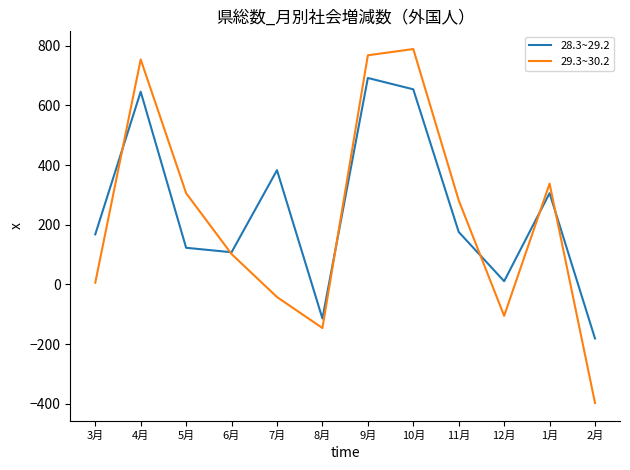

Reading left to right, what are all the values shown in this chart?

28.3~29.2: 168	646	123	108	383	-114	692	654	176	11	306	-181
29.3~30.2: 6	754	306	102	-42	-146	768	789	282	-105	338	-397